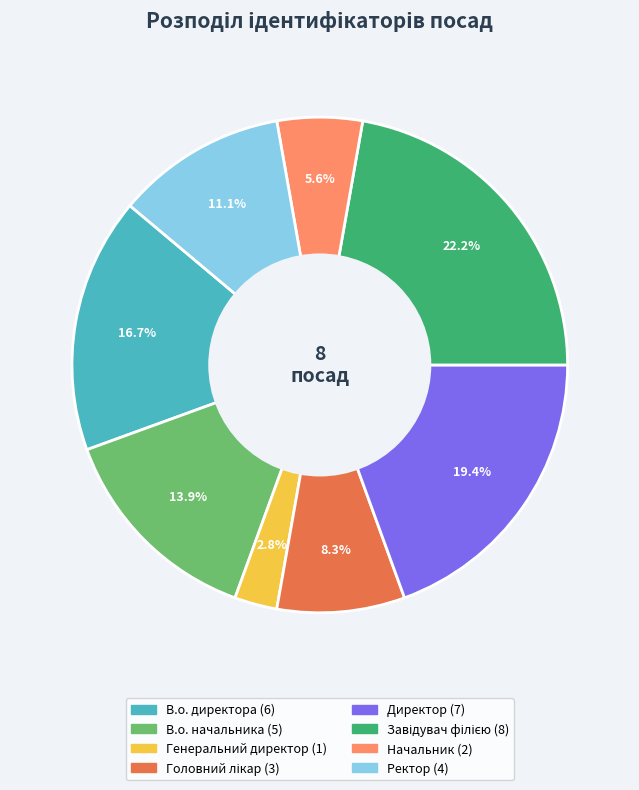

True or false: Ректор accounts for 11% of the total.

True